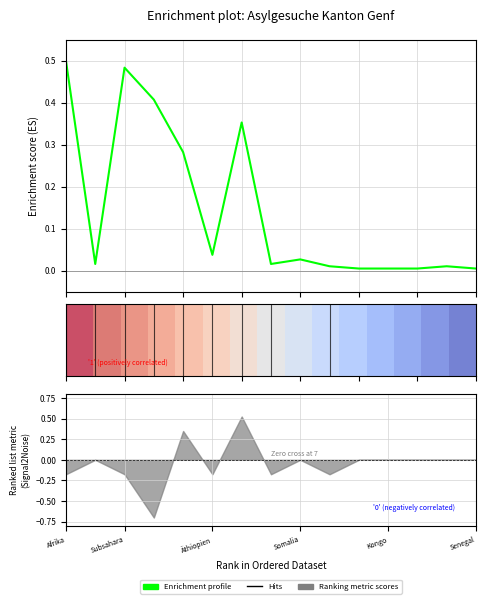

The value of Enrichment profile at 10 is 0.0. True or false?

False